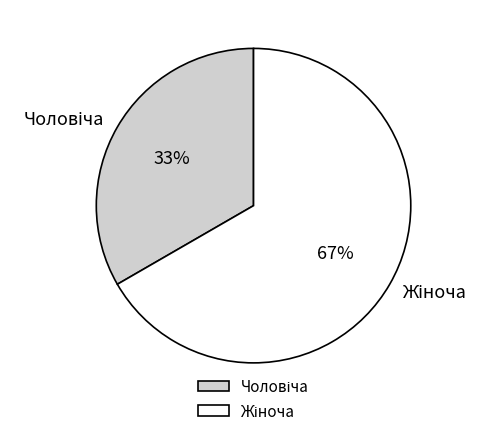

Does any single category account for the majority?

Yes